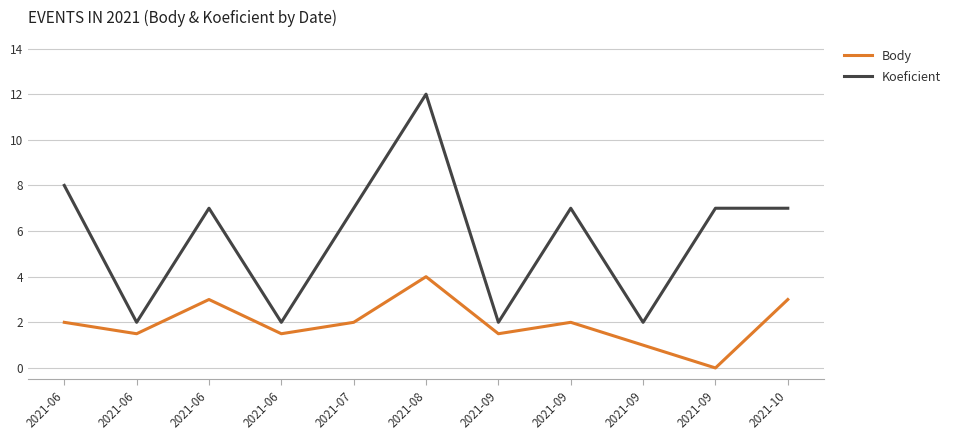

List the series in order of their peak value, lowest first.

Body, Koeficient